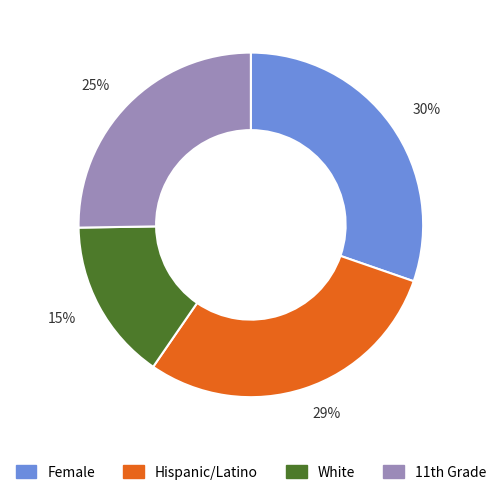

Rank the categories by value from highest to lowest.

30%, 29%, 25%, 15%